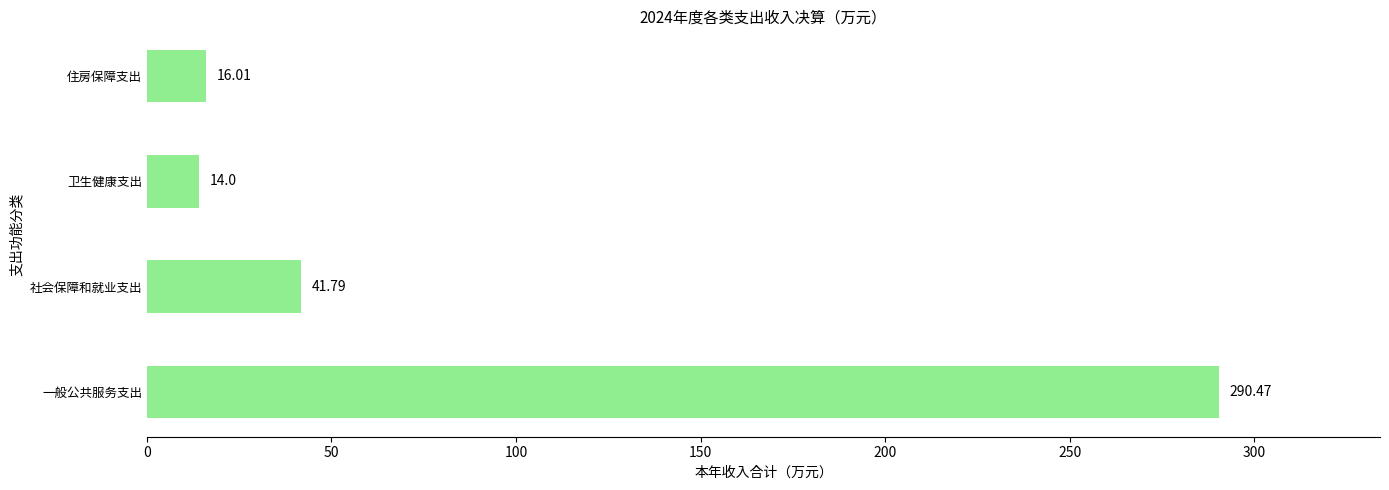

Approximately how many times larger is the value at 一般公共服务支出 compared to 住房保障支出?

18.1